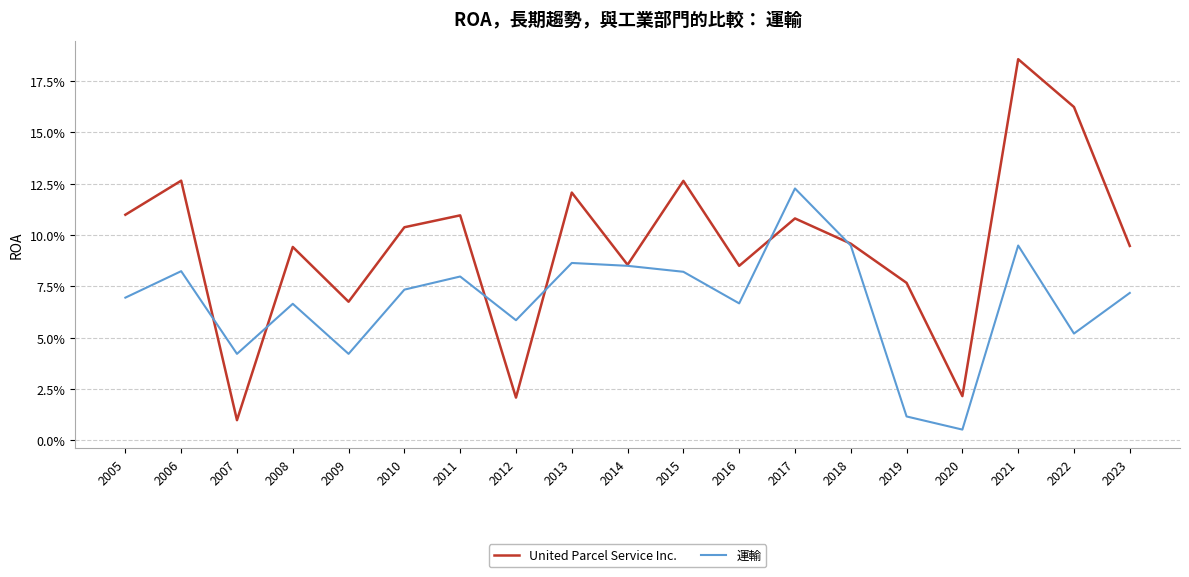

What is the sum of all 運輸 values?

1.3